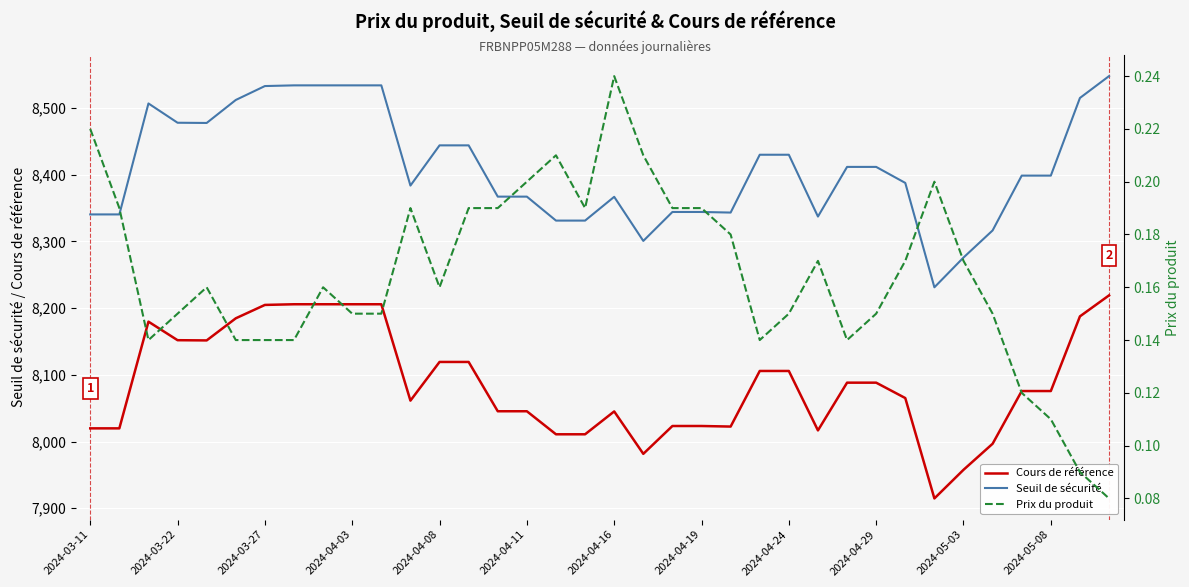

True or false: Seuil de sécurité and Cours de référence intersect in this chart.

False